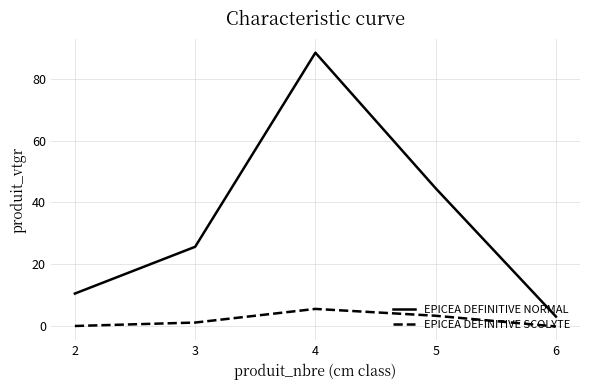

The EPICEA DEFINITIVE SCOLYTE series shows 1.6 at 4. True or false?

False